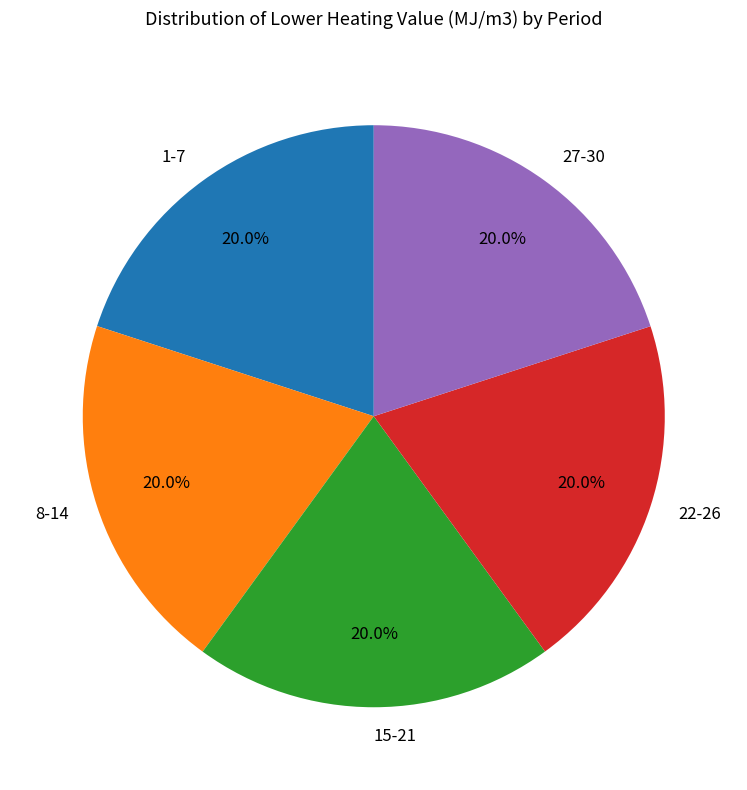

What is the ratio of the value at 22-26 to the value at 1-7?

1.0